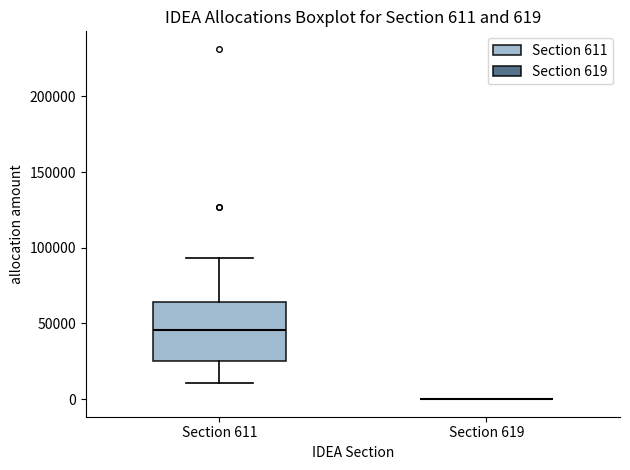

Which box is the tallest, from its lower edge to its upper edge?

Section 611